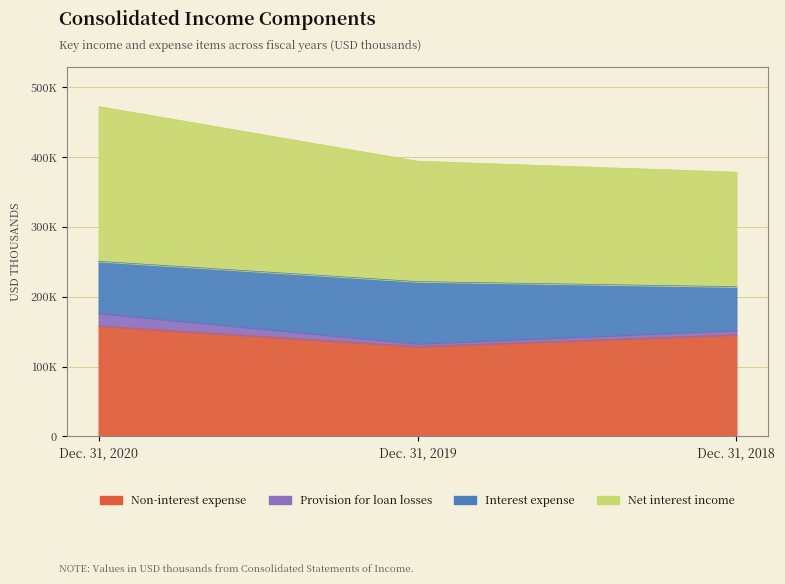

Which has a higher value, Dec. 31, 2019 or Dec. 31, 2020?

Dec. 31, 2020